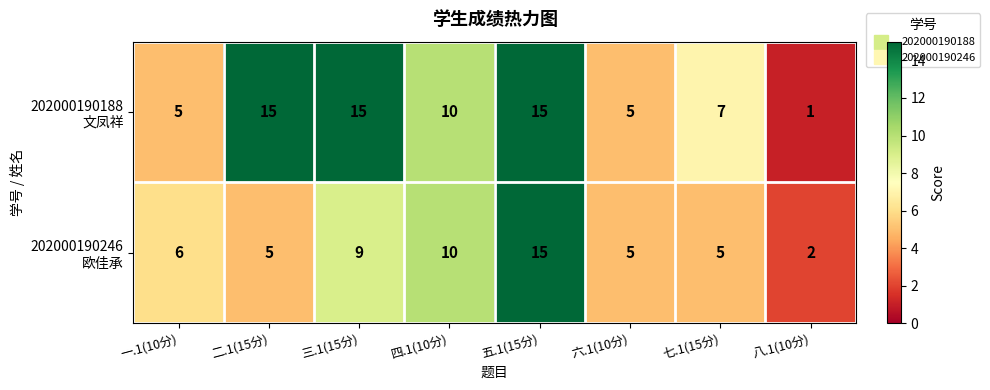

What is the greatest value displayed?

15